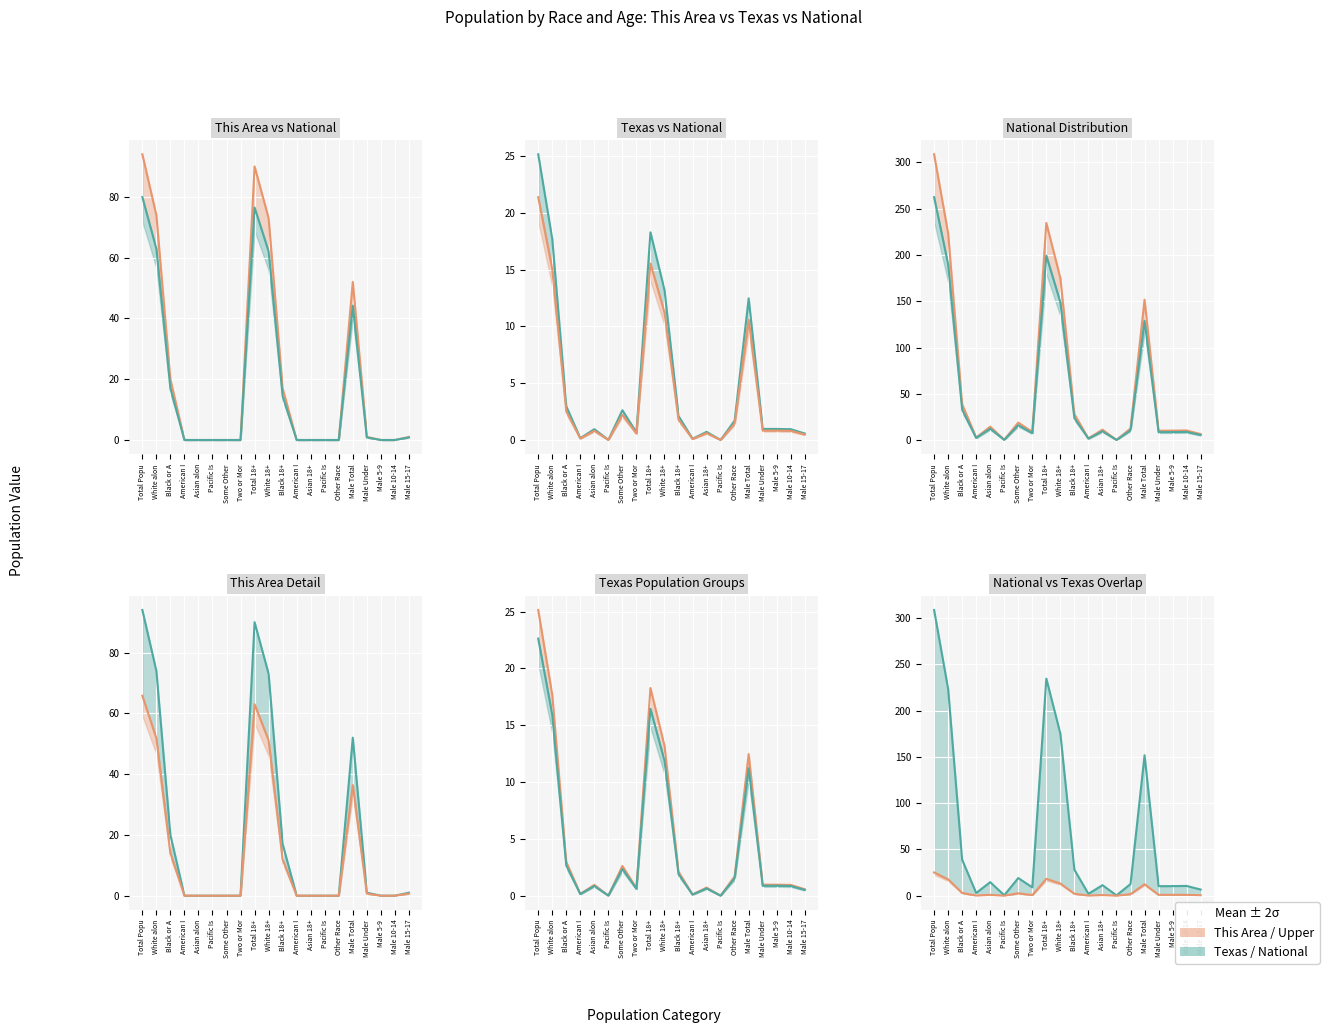

How many interior local peaks does the This Area series have?

2